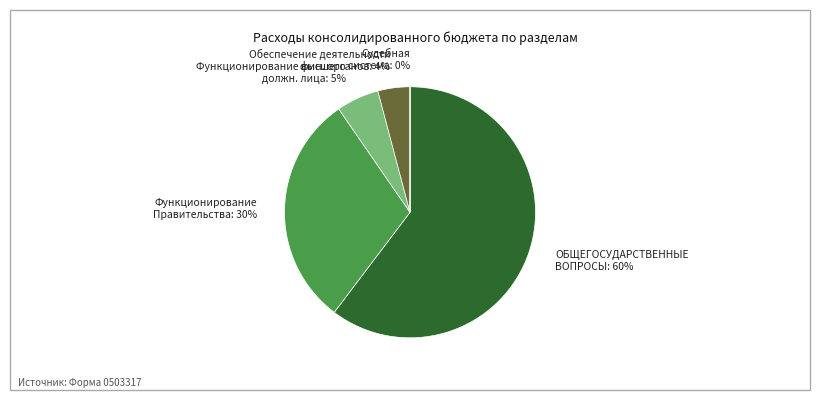

Which slice is the smallest?

Судебная система